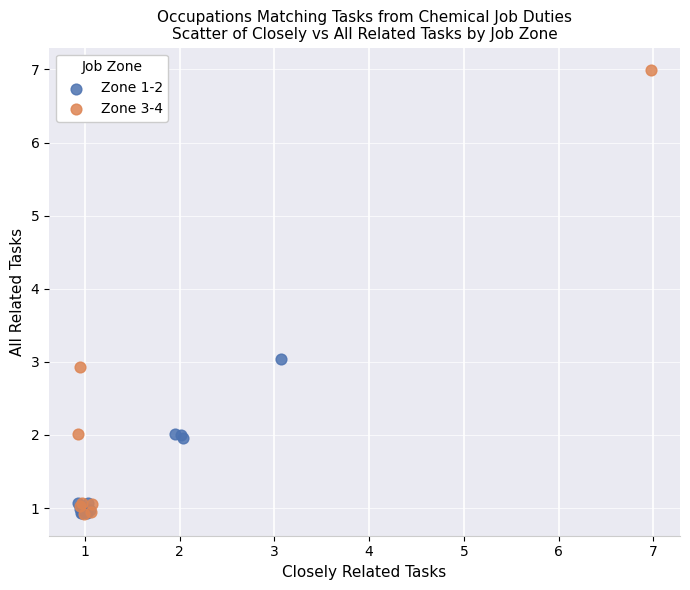

Which series has the largest Y range (max minus min)?

Zone 3-4